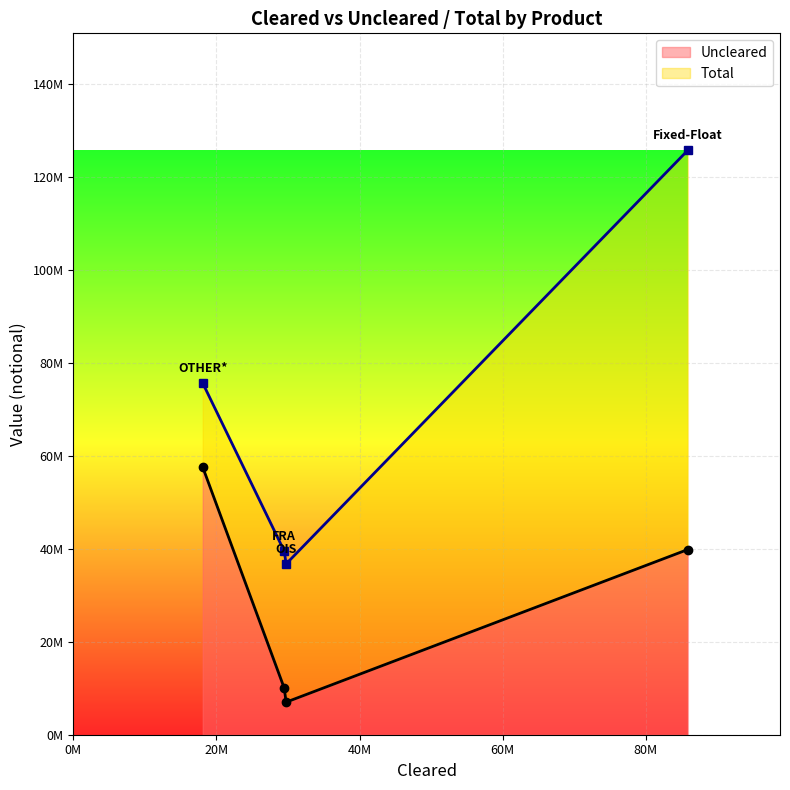

Reading left to right, extract all data points from this chart.

Uncleared: Fixed-Float=39848477	FRA=10000552	OIS=7002609	OTHER*=57562853
Total: Fixed-Float=125753823	FRA=39484227	OIS=36739619	OTHER*=75644147